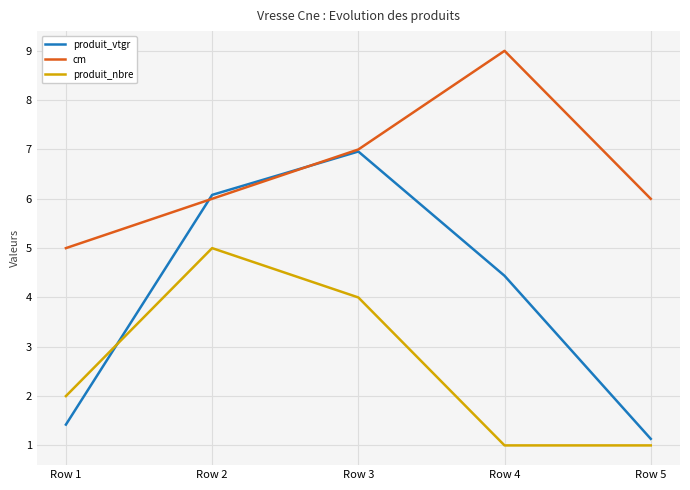

Which category has the lowest value in the produit_vtgr series?

Row 5